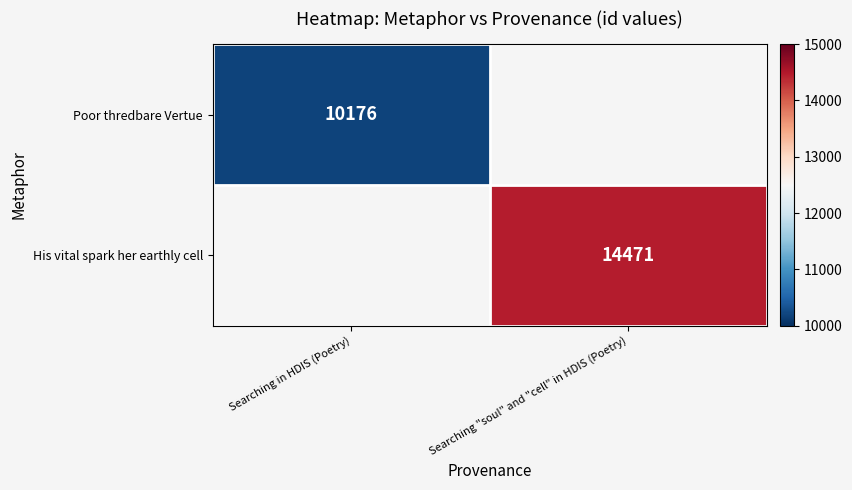

At how many categories does at least one series exceed 14226?

1